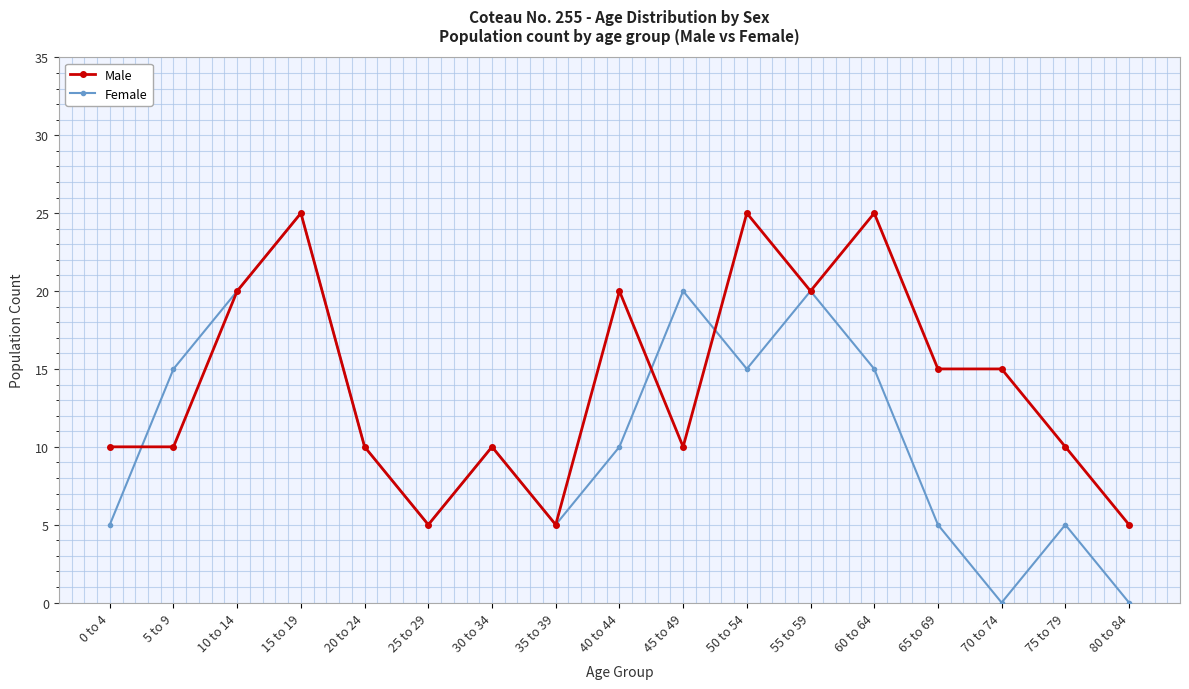

Between which two adjacent categories do Male and Female first intersect?

0 to 4 and 5 to 9